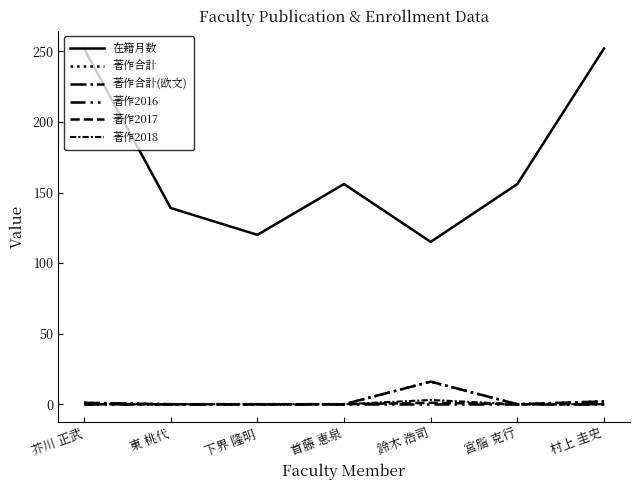

Is this an area chart (filled region under the line)?

No